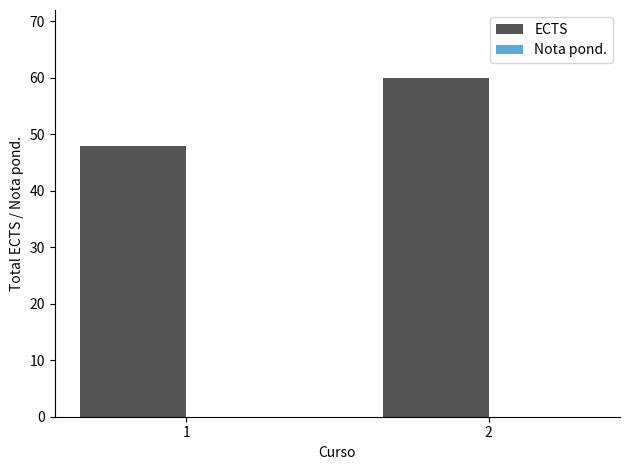

What is the change in value from 1 to 2?

+12